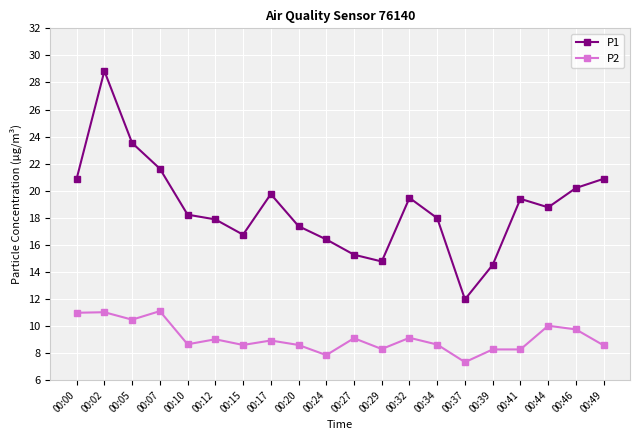

Which category has the lowest value in the P2 series?

00:37